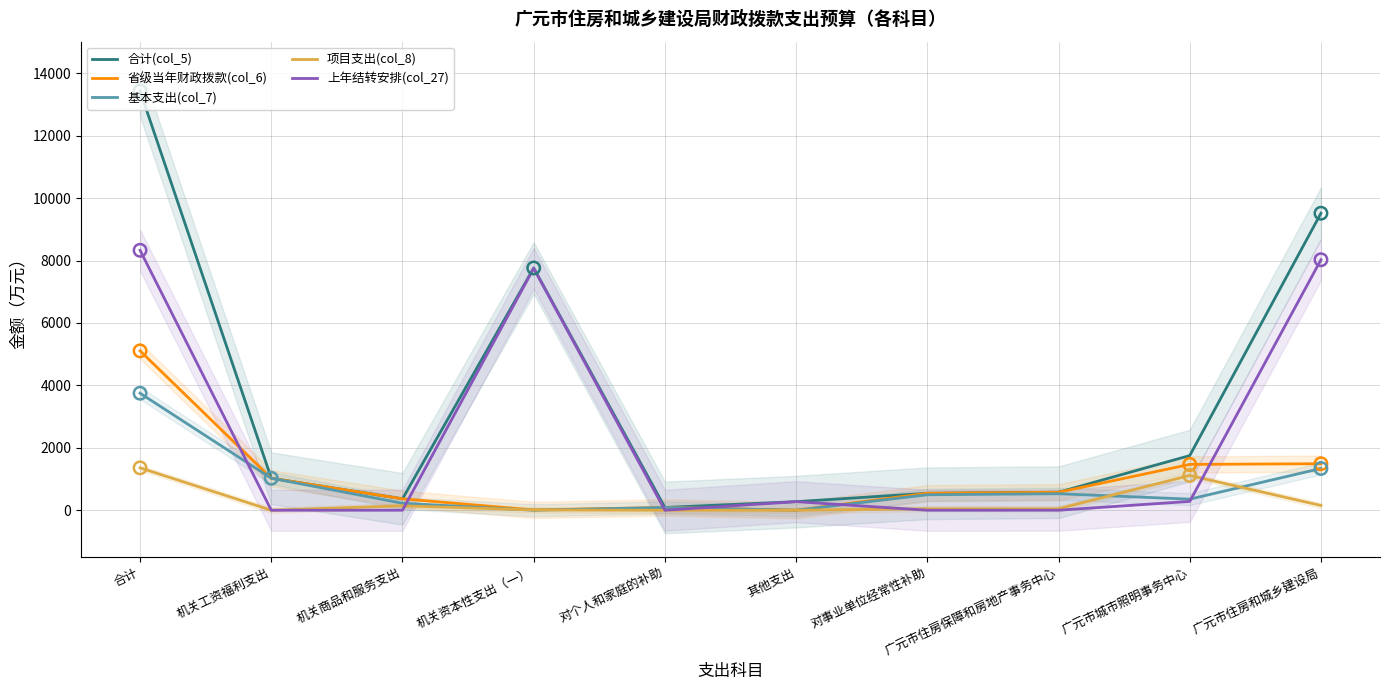

Which series has the largest total across all categories?

合计(col_5)